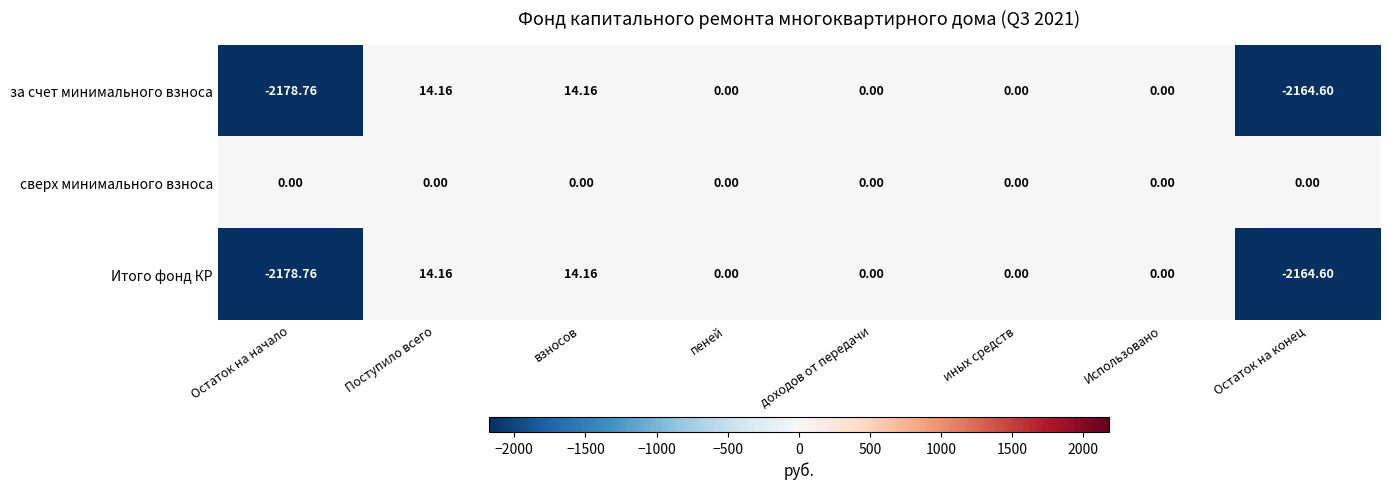

Which series has the largest total across all categories?

сверх минимального взноса